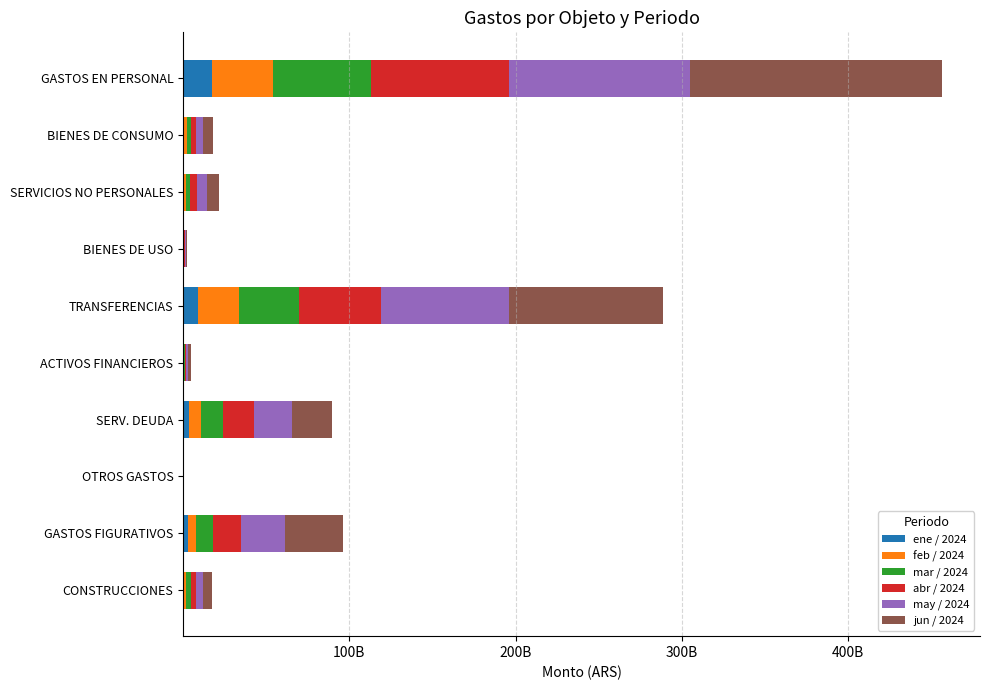

Reading left to right, what are all the values shown in this chart?

ene / 2024: 17604692615.1	438790756.3	501923451.7	1494475.5	9169364314.1	0.0	3256916705.3	0.0	2652382461.9	258155845.3
feb / 2024: 36744396697.8	1728224925.9	1295976262.5	13553305.5	24229308193.5	218710195.6	7518893284.0	21715100.0	5338451141.0	1604243048.8
mar / 2024: 58513309313.6	2416496124.5	2558280212.3	590312354.2	36308524226.1	799609110.2	13052728974.9	57096376.7	9935546733.9	2669593203.3
abr / 2024: 83030975820.4	3099442078.1	4048473167.3	613579786.1	49574700568.9	984439298.0	19077835439.8	97796898.3	16937075386.4	3260009046.6
may / 2024: 109219115034.7	4233500905.6	5853889149.0	684945200.1	76756048884.4	1218082298.0	22518100023.3	98788098.3	26412447536.7	4444257702.6
jun / 2024: 151322271844.5	5798291108.6	7298416224.7	742797723.1	92316906391.4	1400408985.5	24374281333.7	98788098.3	34774128009.7	4863980108.5